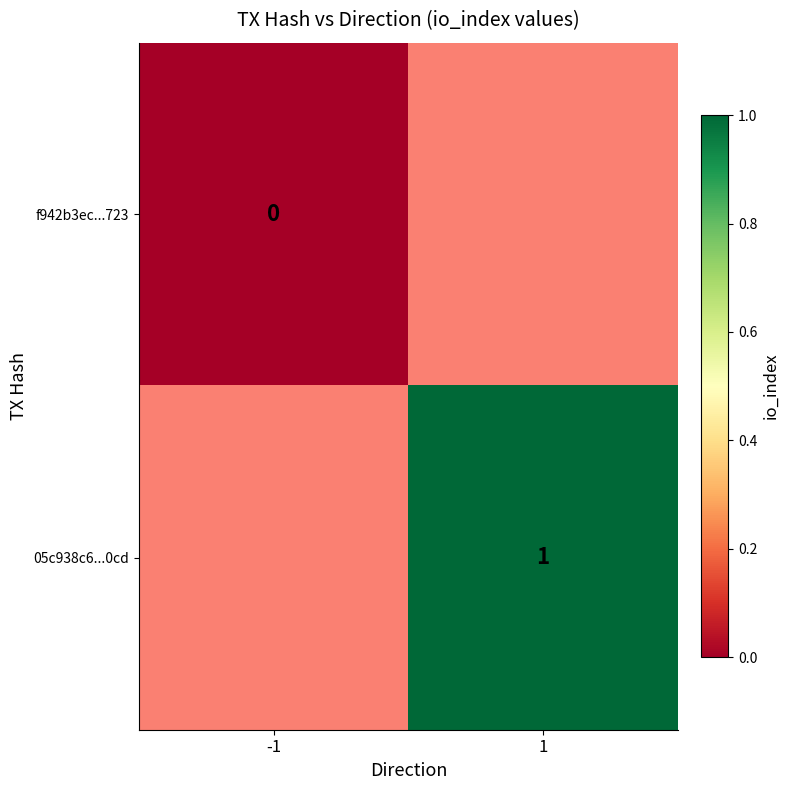

Which category has the highest value across all series?

1